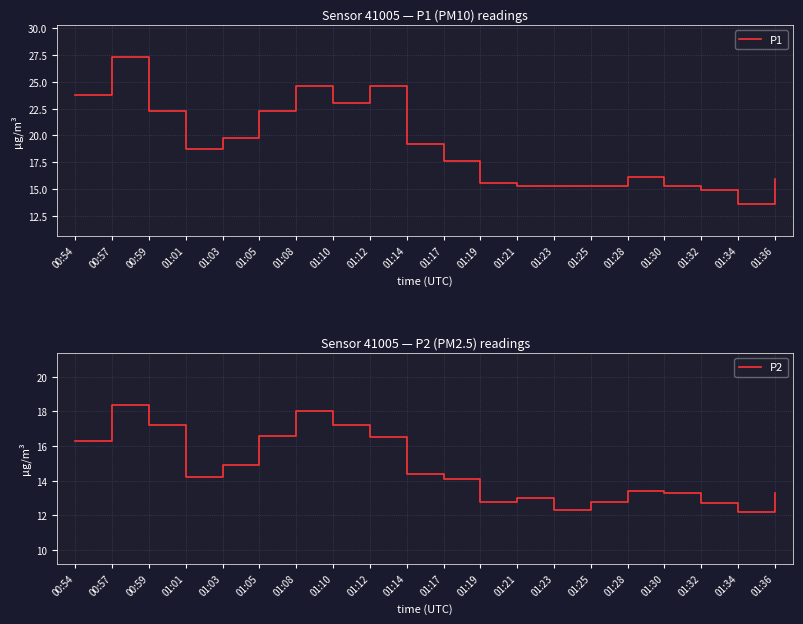

Between 01:25 and 01:34, which series saw the biggest shift?

P1